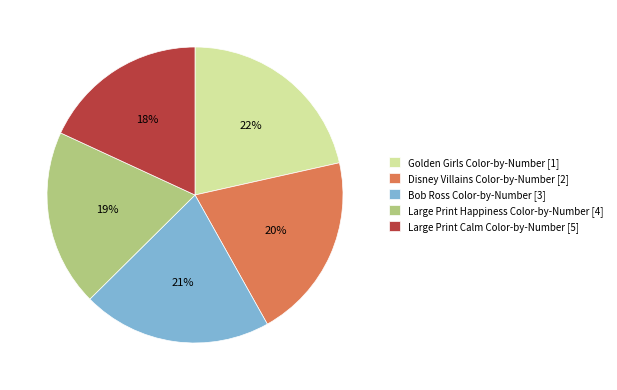

To the nearest percent, what is the average slice percentage?

20%